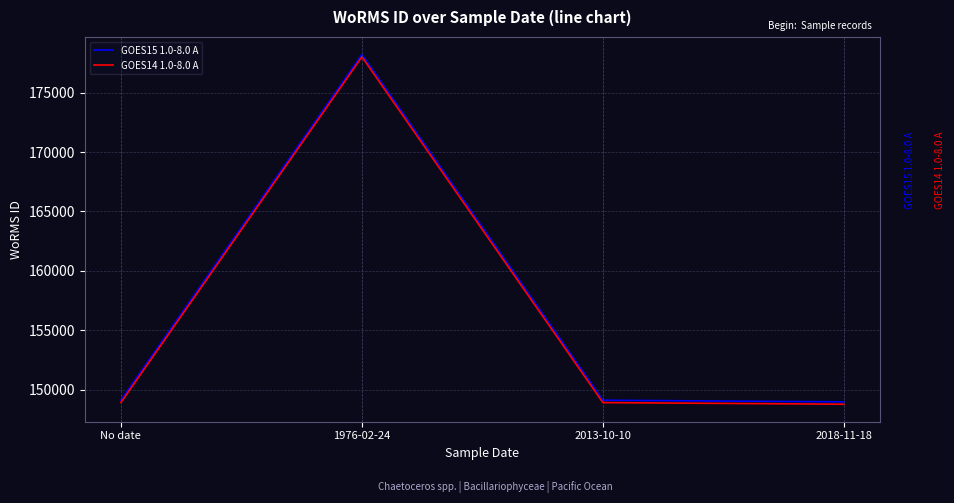

What is the highest value of the GOES15 1.0-8.0 A series?

178207